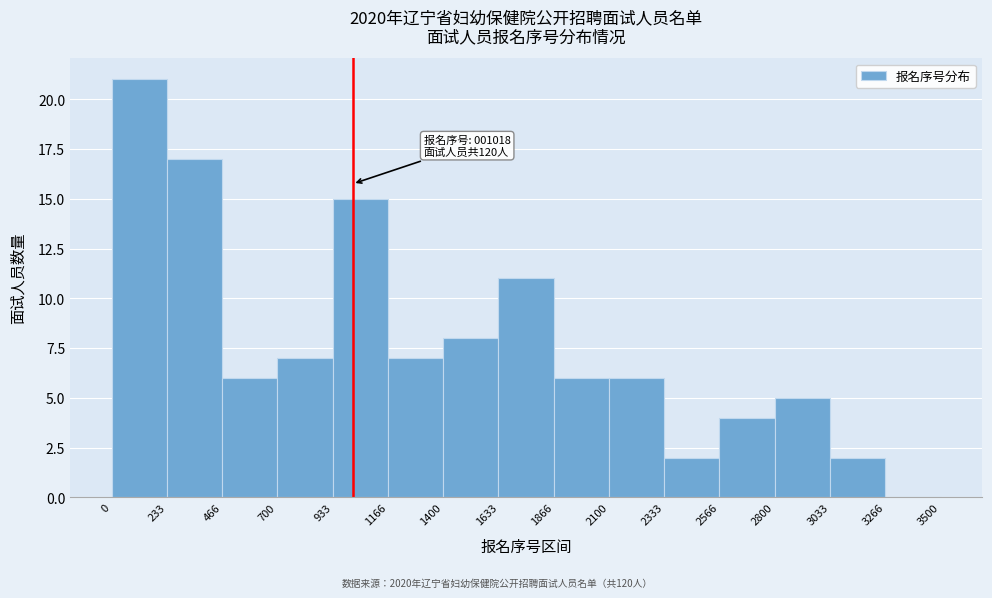

Over which range of the x-axis is the bar tallest?

0 to 233